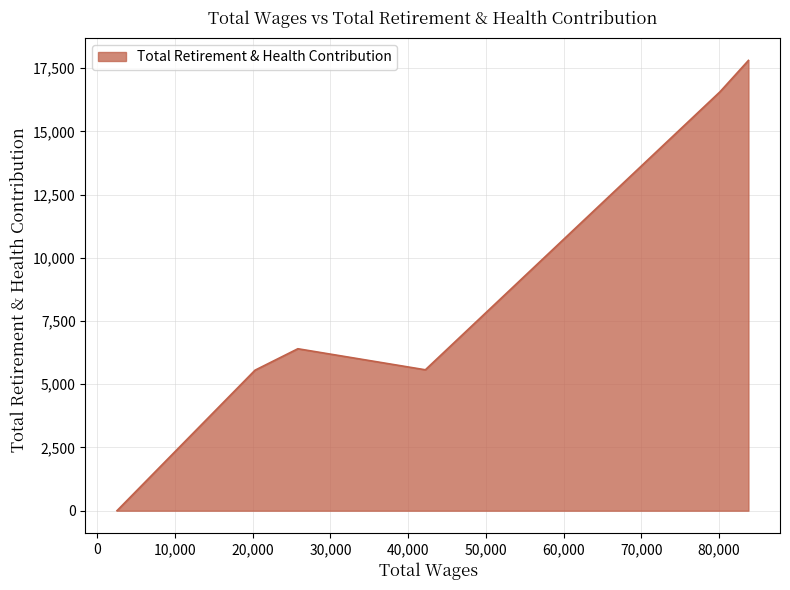

What is the average value?

8652